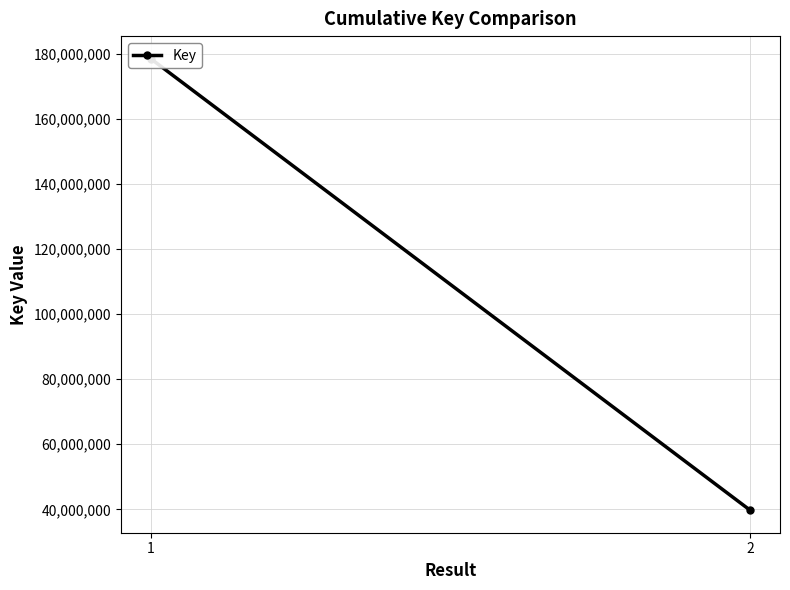

Rank the categories by value from lowest to highest.

2, 1